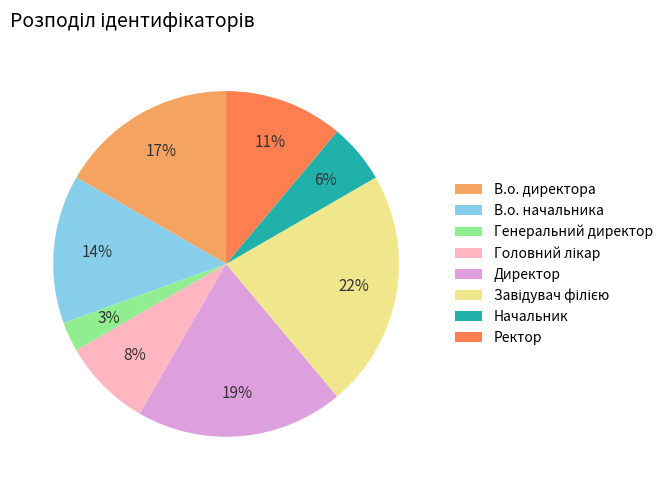

To the nearest percent, what percentage of the pie is В.о. директора?

17%